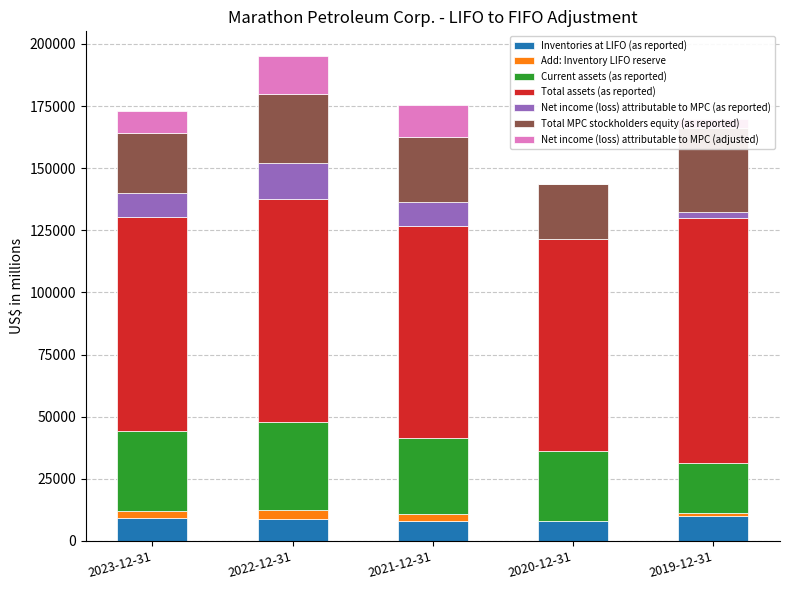

Reading left to right, what are all the values shown in this chart?

Inventories at LIFO (as reported): 9317	8827	8055	7999	10243
Add: Inventory LIFO reserve: 2770	3720	2840	0	871
Current assets (as reported): 32131	35242	30496	28287	20170
Total assets (as reported): 85987	89904	85373	85158	98556
Total MPC stockholders equity (as reported): 24404	27715	26206	22199	33694